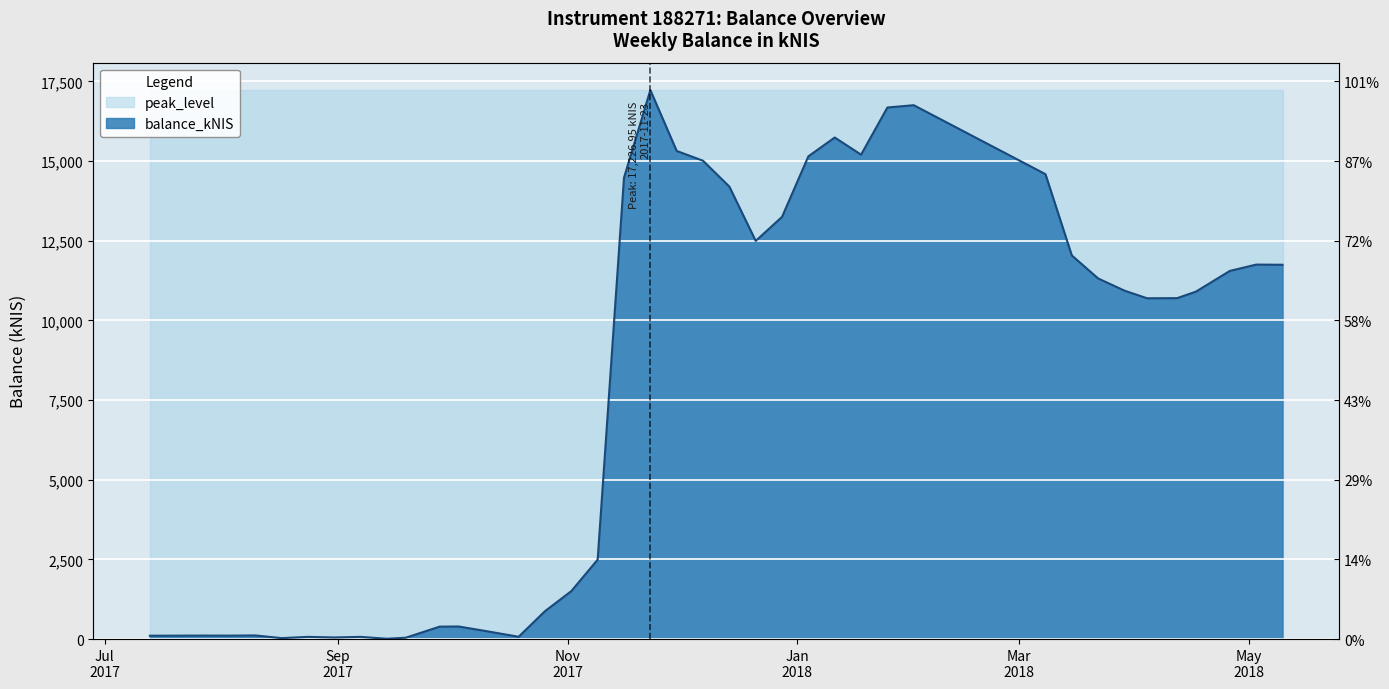

Reading left to right, list all the values displayed in this chart.

2017-07-13=105.8	2017-07-20=107.1	2017-07-27=110.2	2017-08-03=108.1	2017-08-10=115.0	2017-08-17=30.0	2017-08-24=69.6	2017-08-31=50.8	2017-09-07=69.6	2017-09-14=10.0	2017-09-19=42.8	2017-09-28=390.2	2017-10-03=395.6	2017-10-10=257.7	2017-10-19=72.6	2017-10-26=875.1	2017-11-02=1505.0	2017-11-09=2493.2	2017-11-16=14477.9	2017-11-23=17227.0	2017-11-30=15318.2	2017-12-07=15010.8	2017-12-14=14197.5	2017-12-21=12494.6	2017-12-28=13249.3	2018-01-04=15149.1	2018-01-11=15740.0	2018-01-18=15201.0	2018-01-25=16681.1	2018-02-01=16753.6	2018-03-08=14589.4	2018-03-15=12039.4	2018-03-22=11316.5	2018-03-29=10934.2	2018-04-04=10694.9	2018-04-12=10698.6	2018-04-17=10903.7	2018-04-26=11553.0	2018-05-03=11751.6	2018-05-10=11746.5